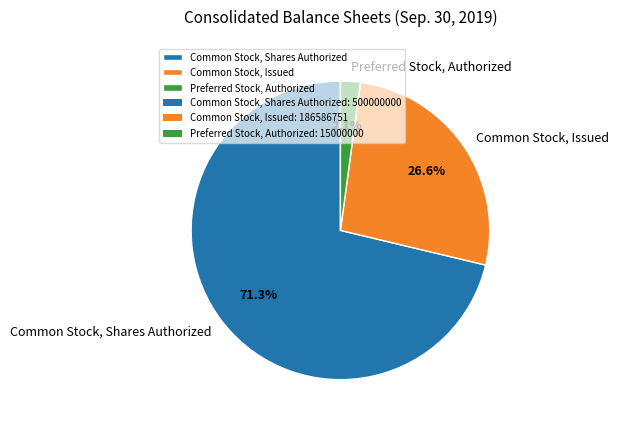

Which category has the smallest portion of the pie?

Preferred Stock, Authorized